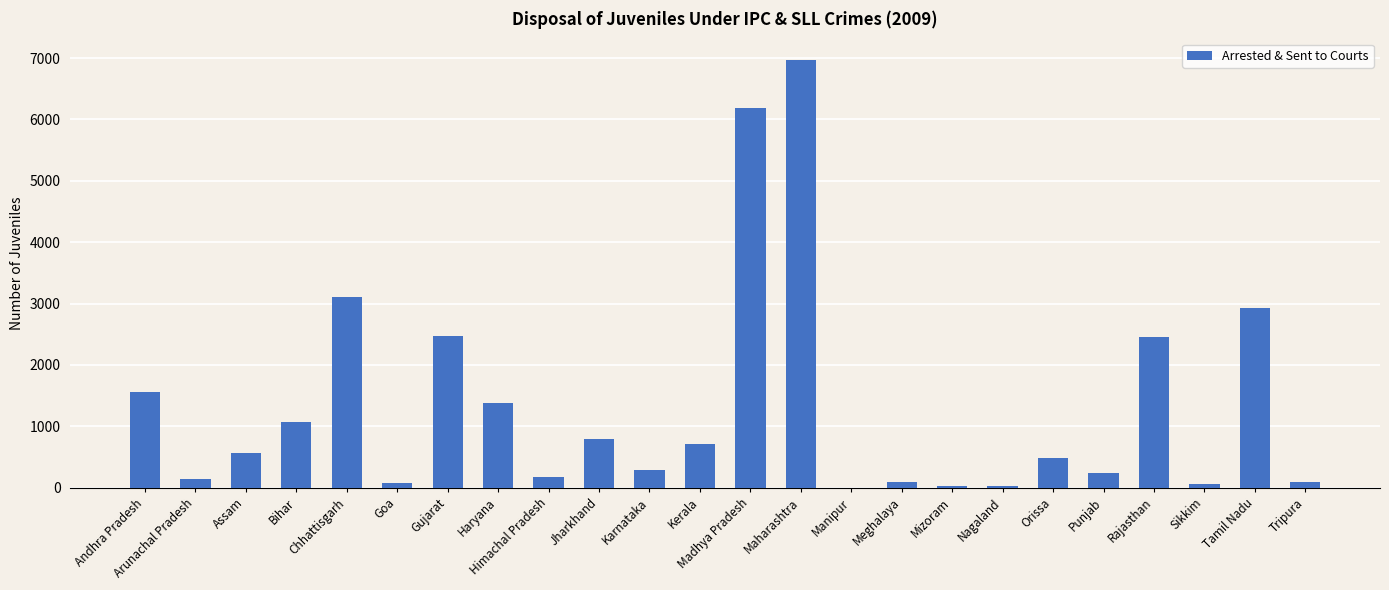

Which label corresponds to the largest value in the chart?

Maharashtra